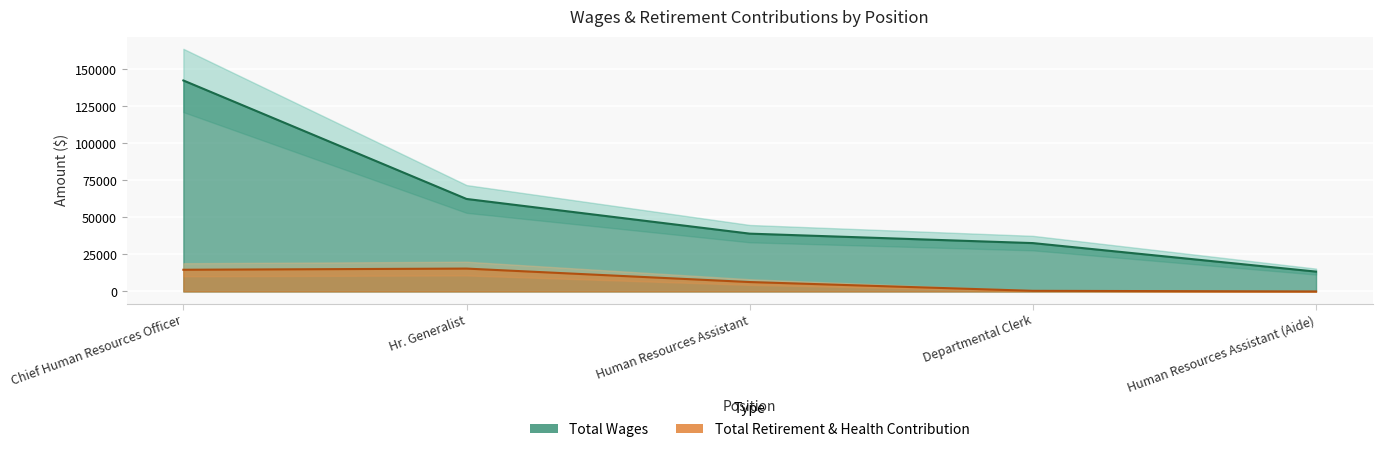

How many data points in Total Retirement & Health Contribution are above 6360?

3